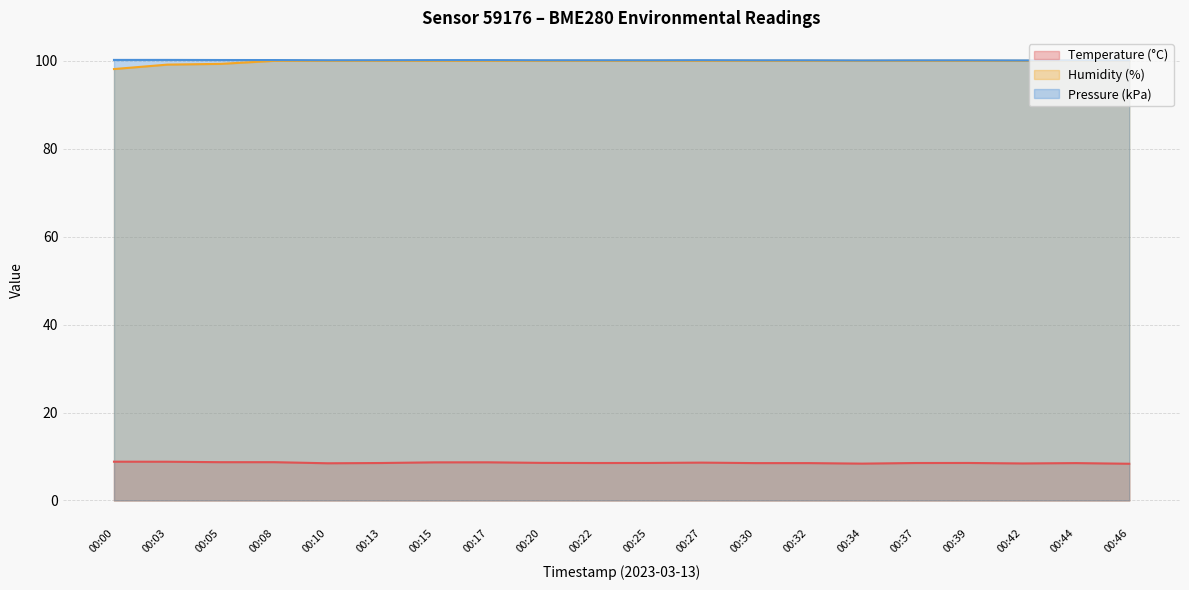

What is the value of the humidity point at the 11th from the left?

100.0